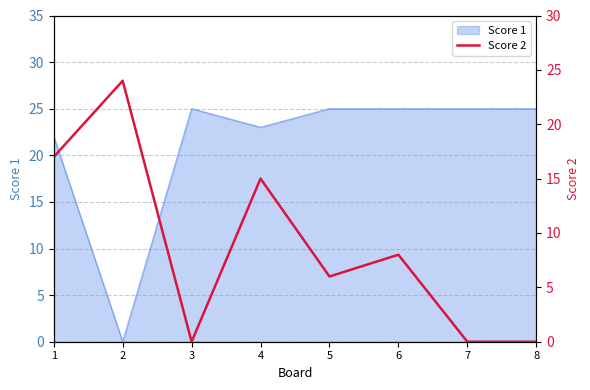

Is it true that Score 1 equals 22 at 1?

True